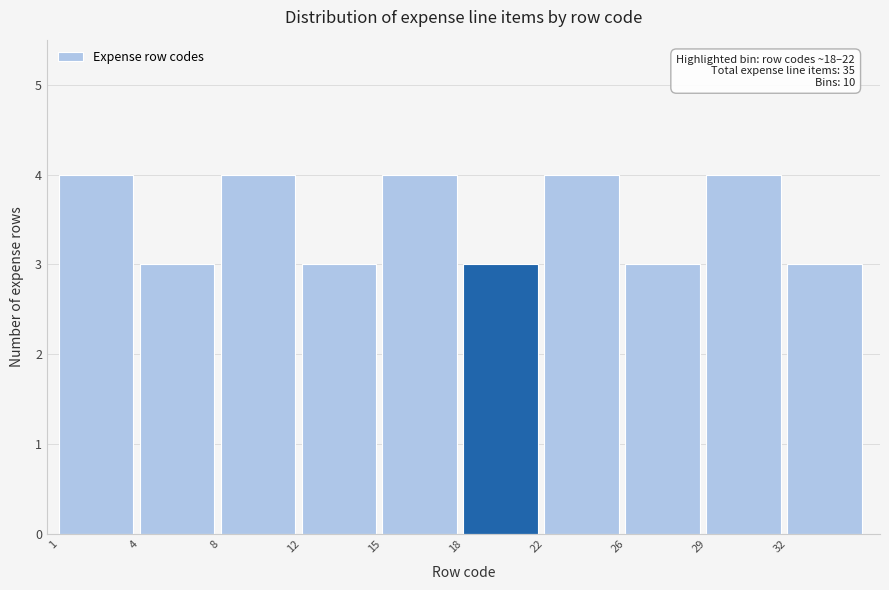

Reading left to right, extract all data points from this chart.

1=4	4=3	8=4	12=3	15=4	18=3	22=4	26=3	29=4	32=3